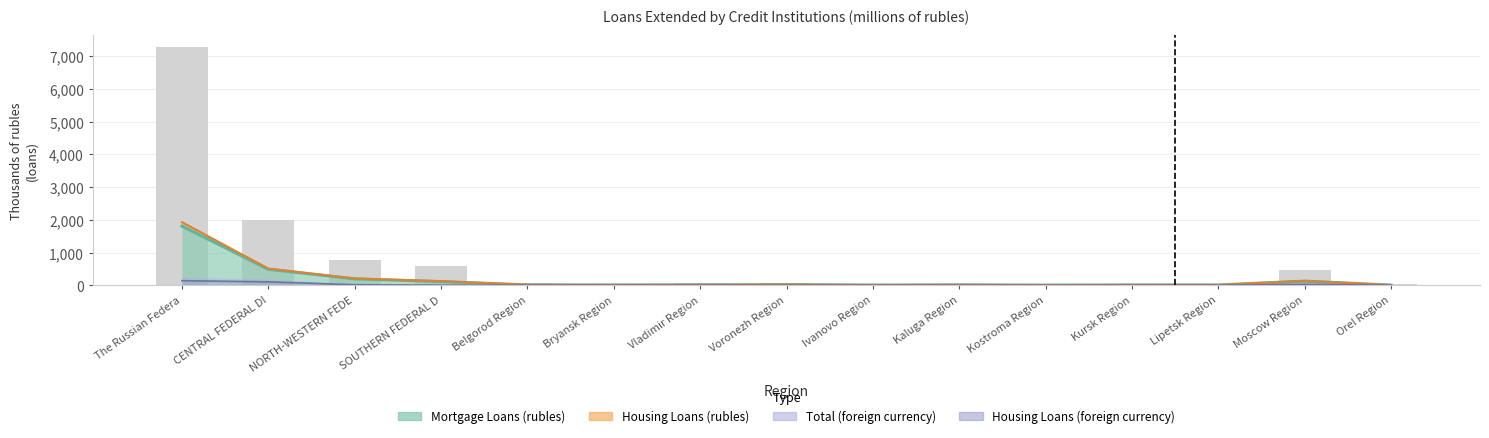

Which category has the highest value in the Mortgage Loans (rubles) series?

The Russian Federa